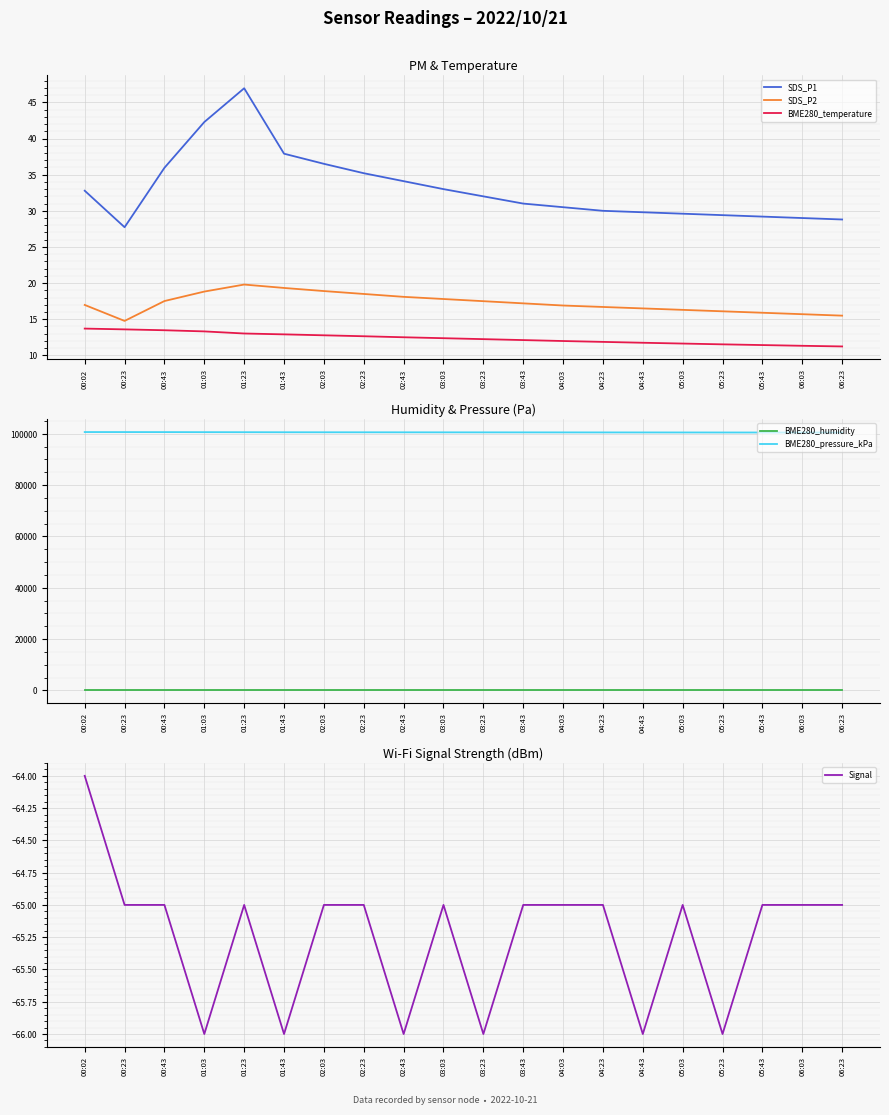

True or false: BME280_pressure_kPa has a value of 26468.1 at 01:23.

False